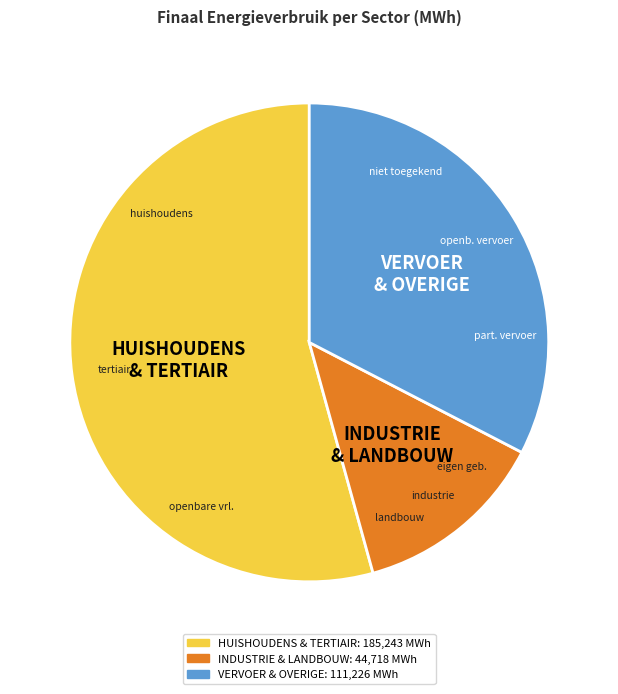

Is there a majority slice in this chart?

Yes